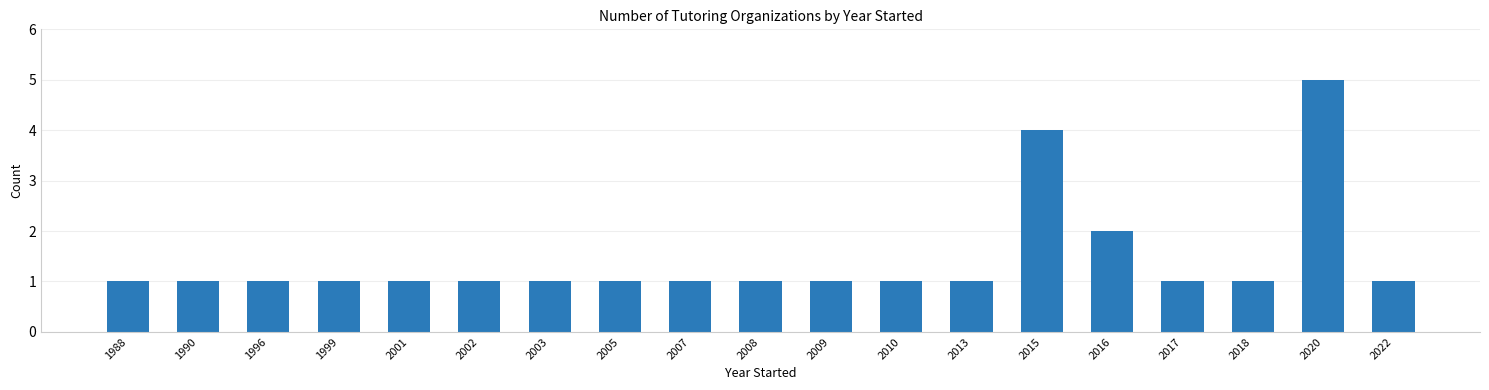

The chart shows a value of 1 at 2001. True or false?

True